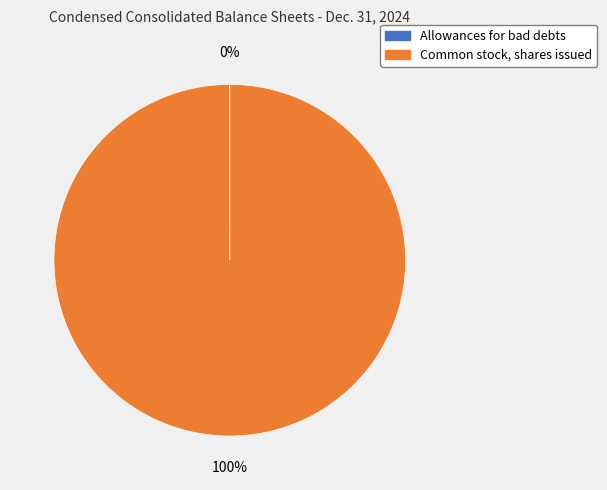

Is there a majority slice in this chart?

Yes